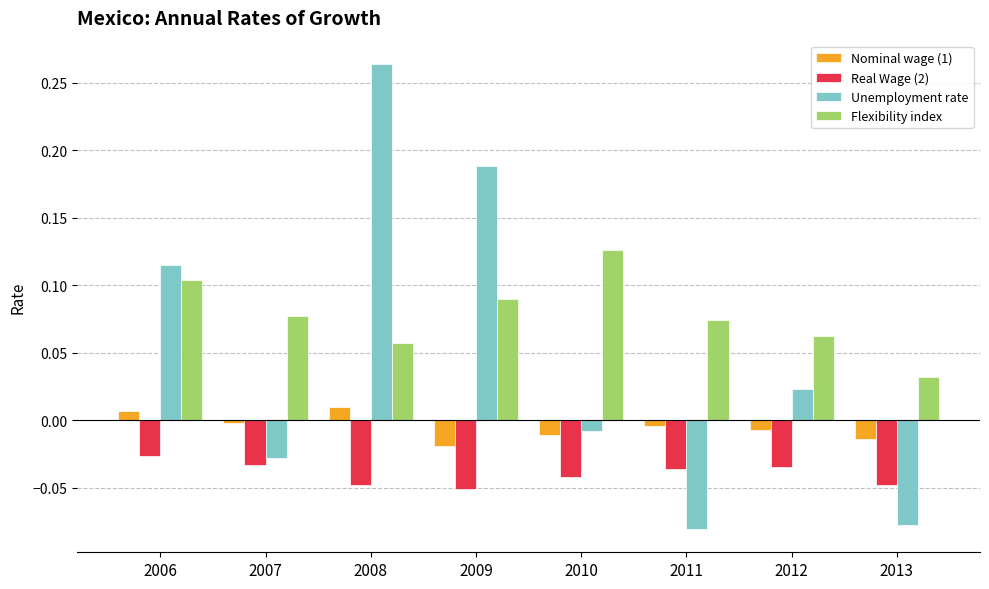

Between 2007 and 2010, which series saw the biggest shift?

Flexibility index